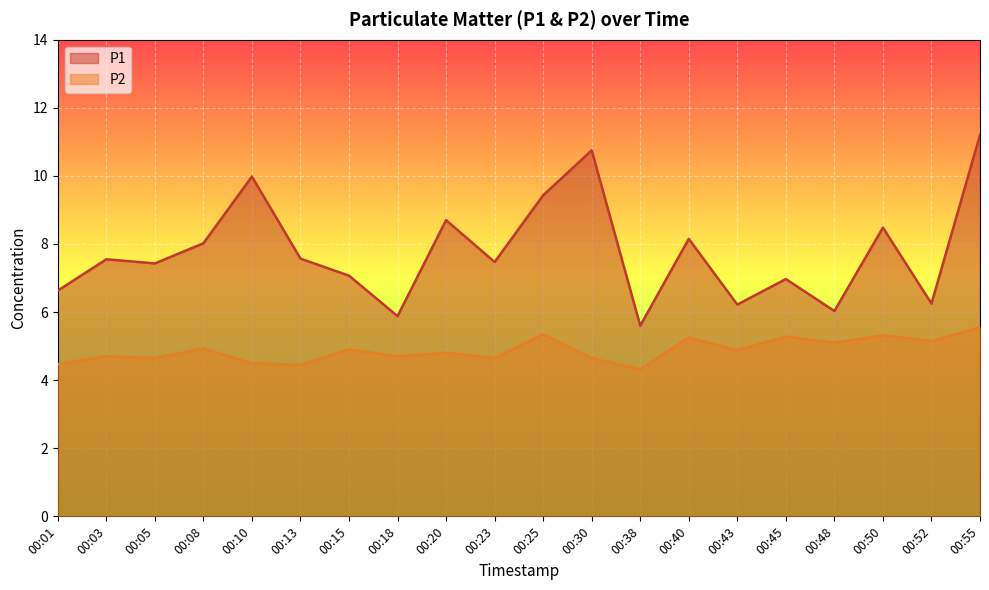

Which category has the lowest value in the P1 series?

00:38